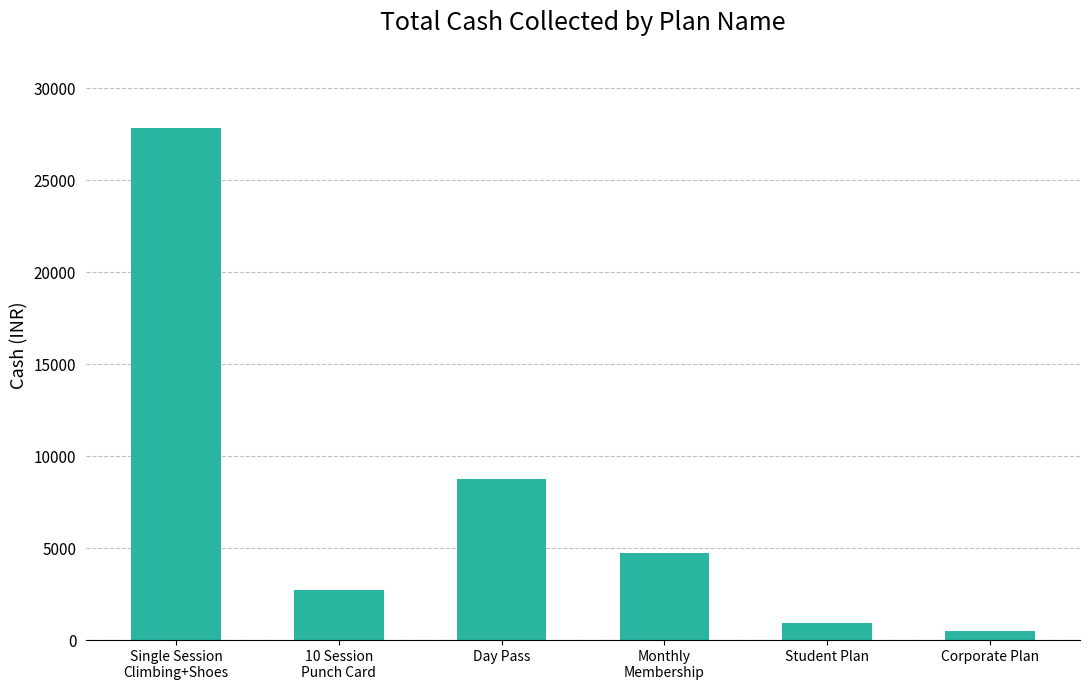

The chart shows a value of 944 at Student Plan. True or false?

True